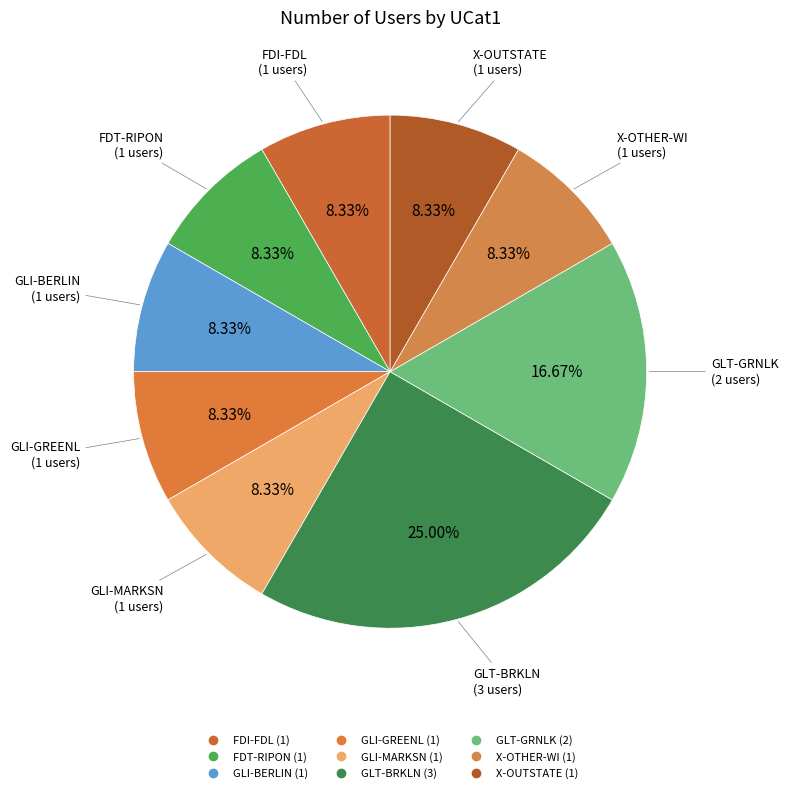

Which slice is the smallest?

FDI-FDL